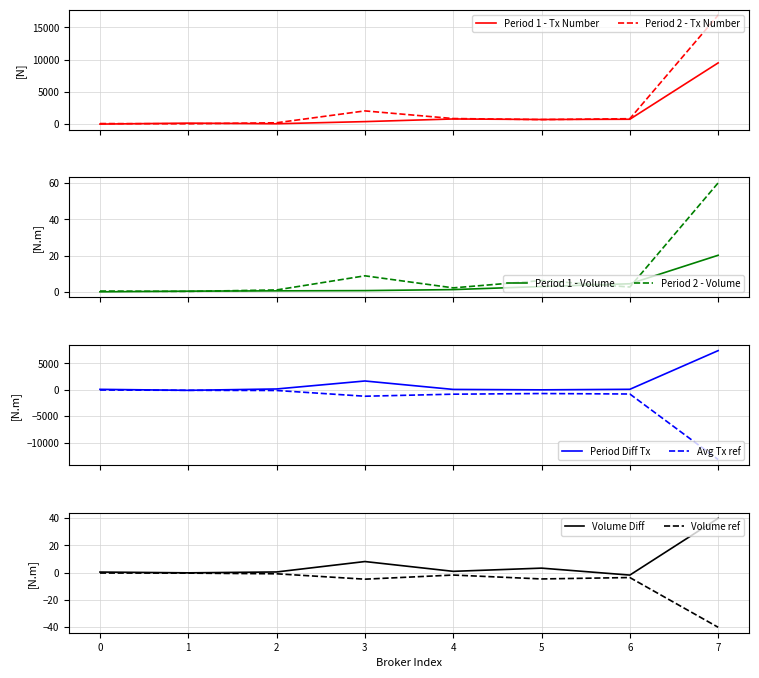

Which category has the lowest value in the Volume ref series?

7